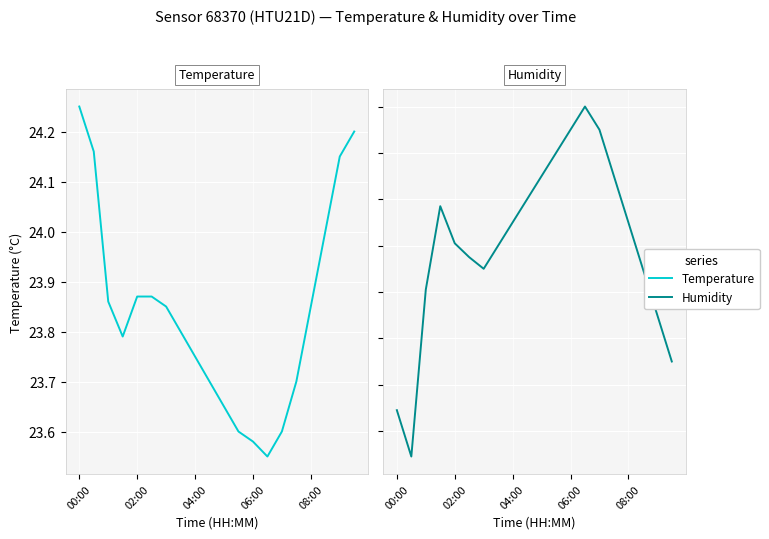

What are all the series names shown in the legend?

Temperature, Humidity